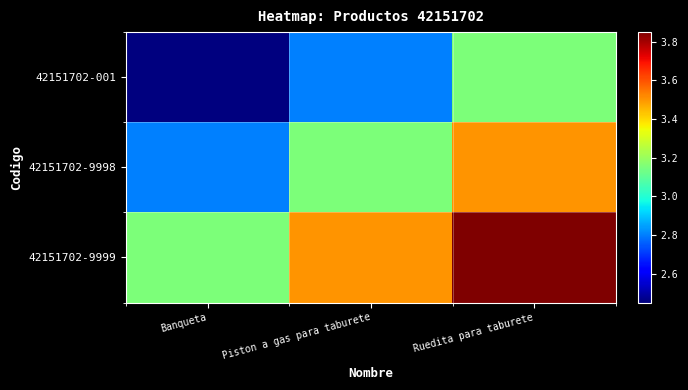

Which category has the highest value across all series?

Ruedita para taburete